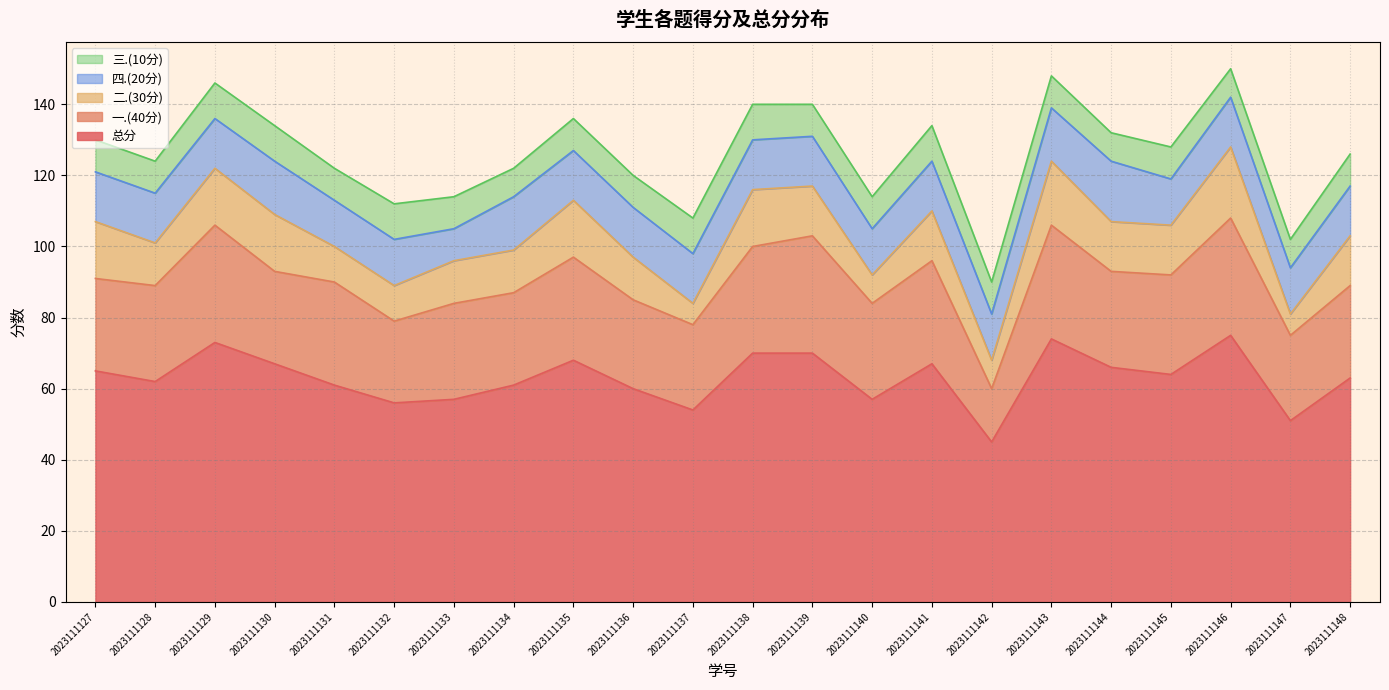

What is the sum of the 三.(10分) values at 2023111148 and 2023111145?

18